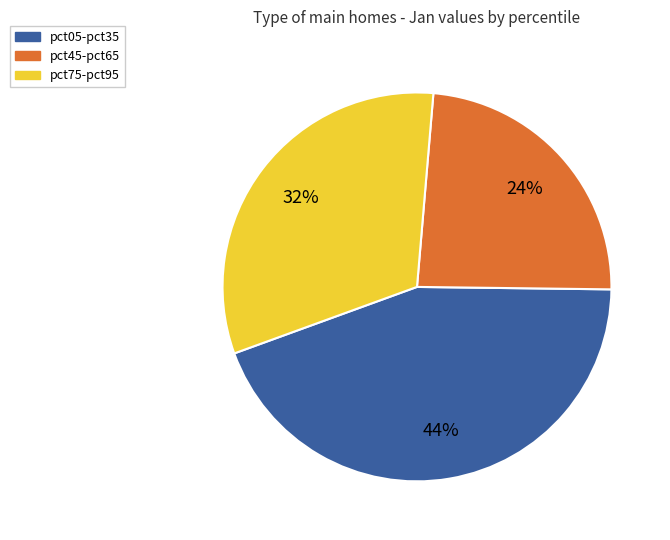

How many segments does this pie chart have?

3